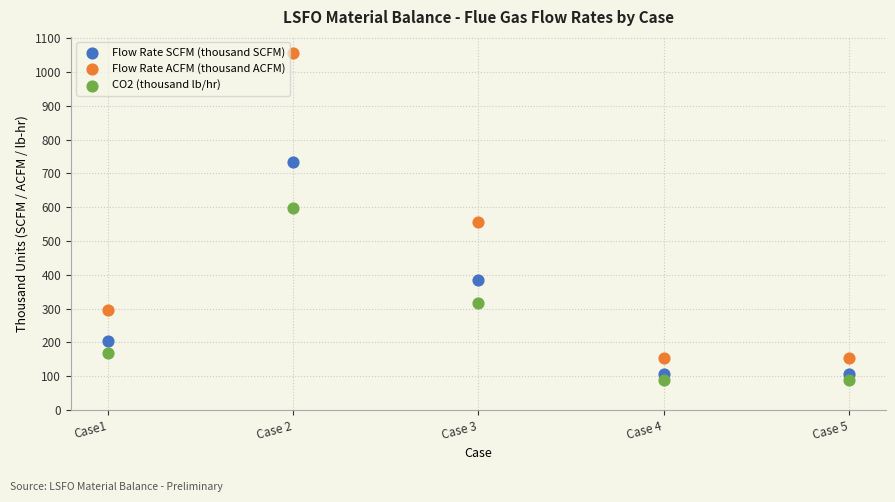

Which series contains the highest Y value?

Flow Rate ACFM (thousand ACFM)